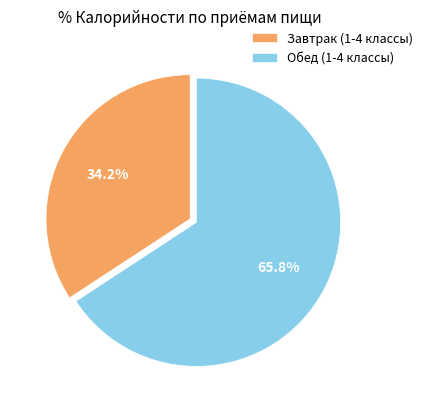

Which slice represents more than half of the pie?

Обед (1-4 классы)